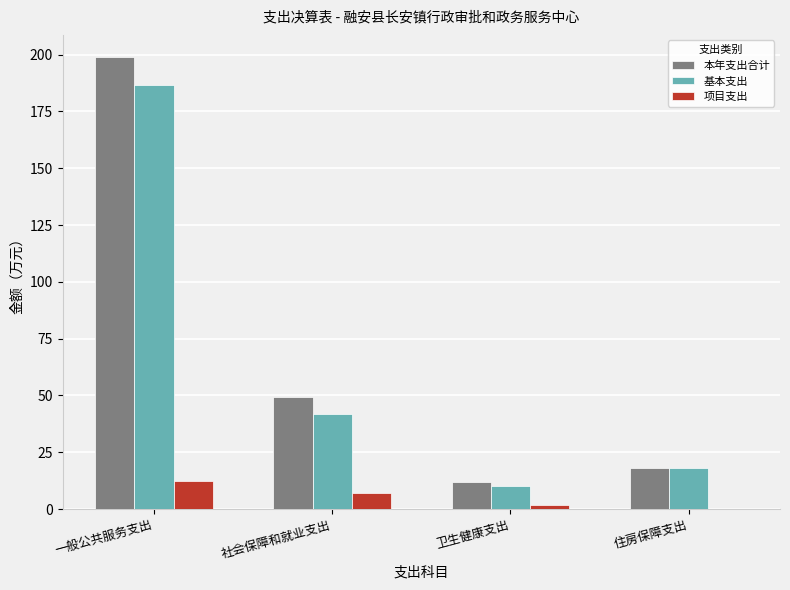

The value of 基本支出 at 社会保障和就业支出 is 24.7. True or false?

False